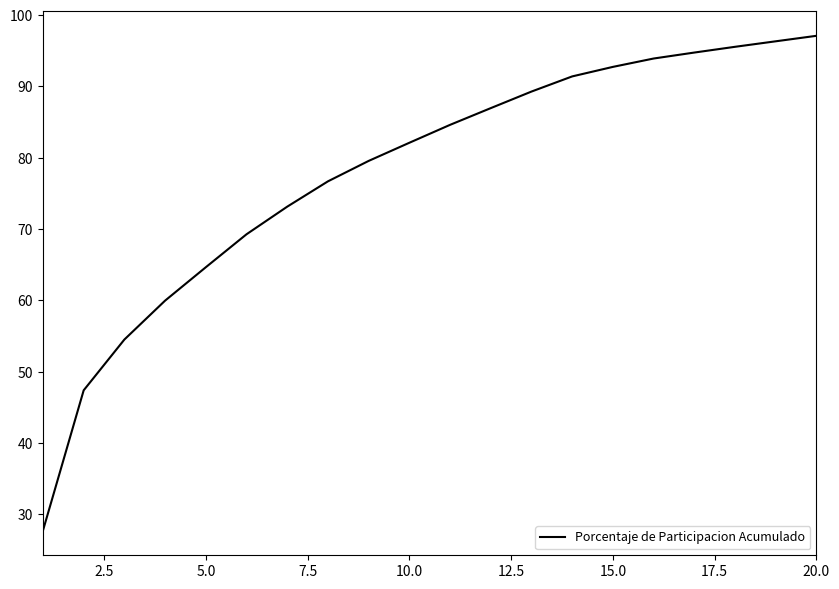

What is the greatest value displayed?

97.1